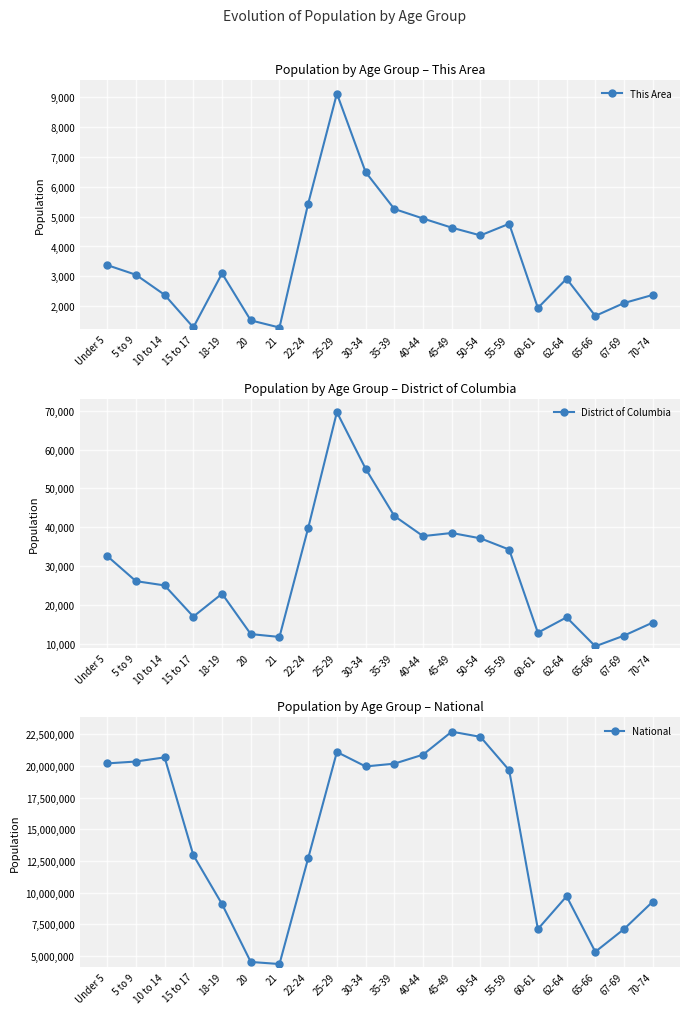

Reading right to left, transcribe all the data shown in this chart.

This Area: 2380	2109	1678	2921	1945	4759	4370	4629	4935	5254	6487	9112	5434	1290	1529	3099	1294	2383	3054	3377
District of Columbia: 15481	12118	9370	16832	12871	34274	37164	38539	37734	42925	55096	69649	39817	11777	12516	22905	17014	25041	26147	32613
National: 9278166	7115361	5319902	9704197	7113727	19664805	22298125	22708591	20890964	20179642	19962099	21101849	12712576	4354294	4519129	9086089	12954254	20677194	20348657	20201362